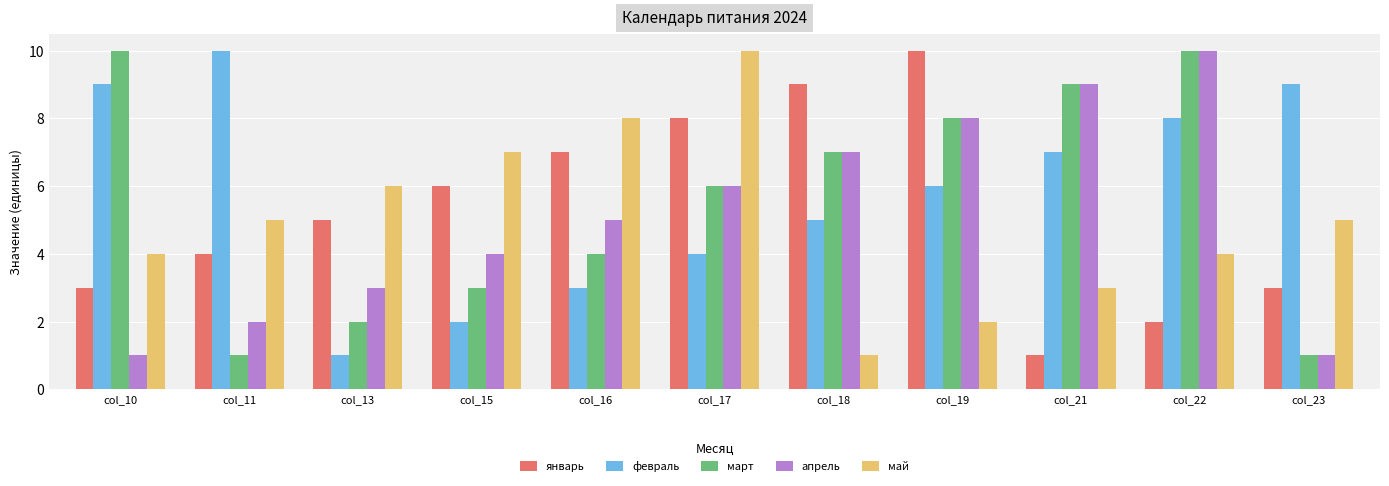

What is the difference between the январь values at col_23 and col_13?

2